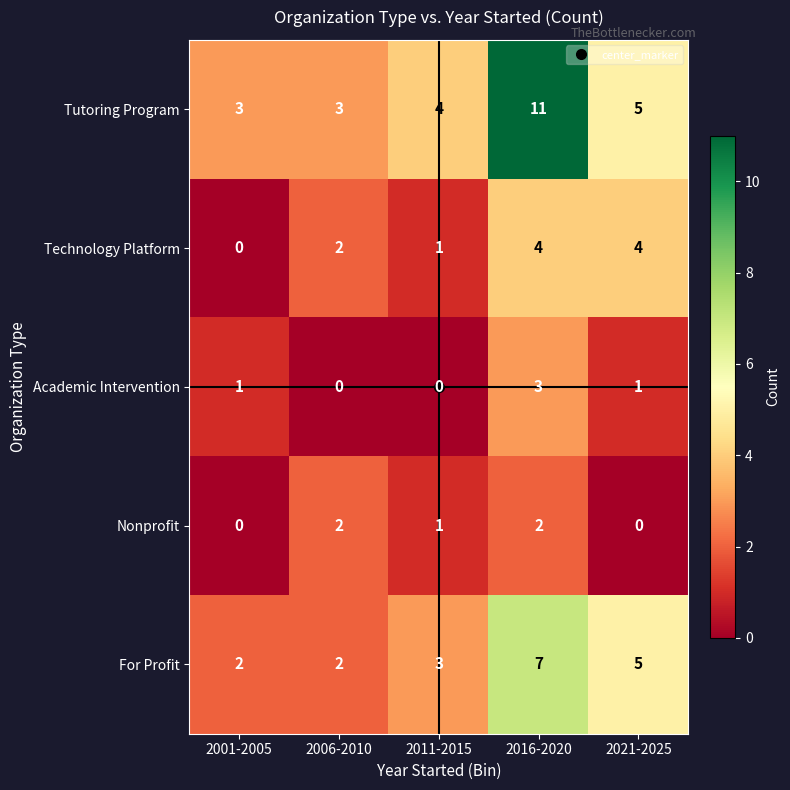

What is the difference between the maximum and minimum values in the For Profit series?

5